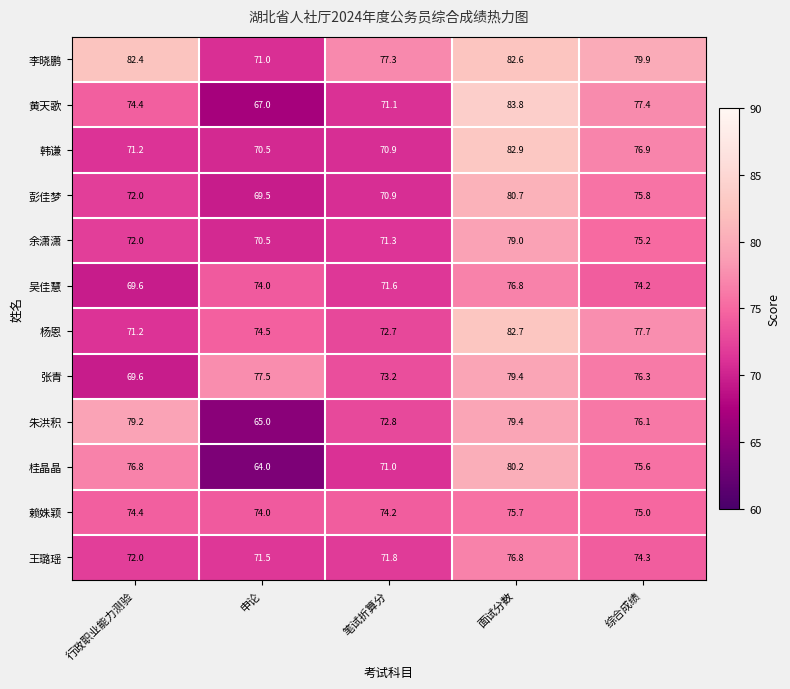

What is the difference between the highest and lowest values at 行政职业能力测验?

12.8